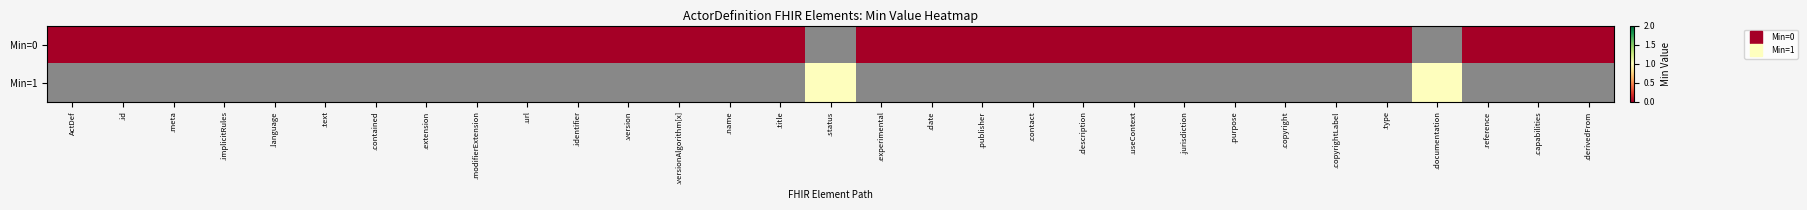

Rank the categories by Min=1 value from lowest to highest.

ActDef, .id, .meta, .implicitRules, .language, .text, .contained, .extension, .modifierExtension, .url, .identifier, .version, .versionAlgorithm[x], .name, .title, .status, .experimental, .date, .publisher, .contact, .description, .useContext, .jurisdiction, .purpose, .copyright, .copyrightLabel, .type, .documentation, .reference, .capabilities, .derivedFrom